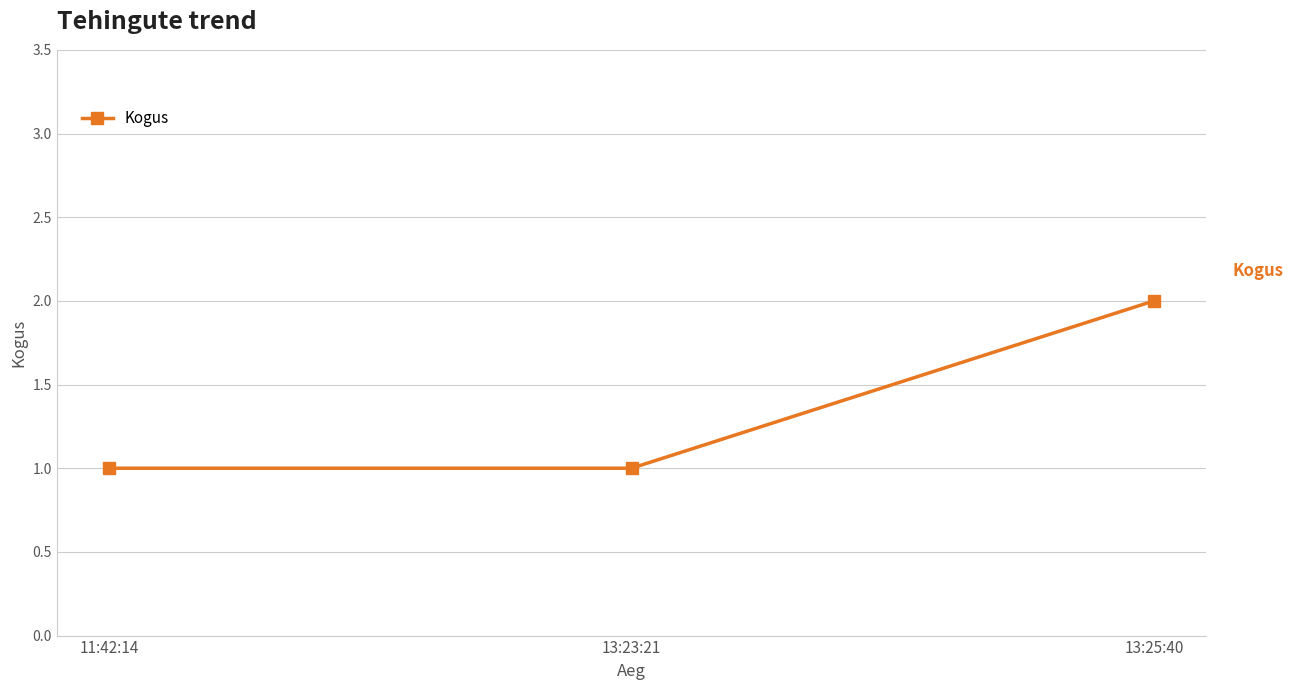

How many data points does each series have?

3